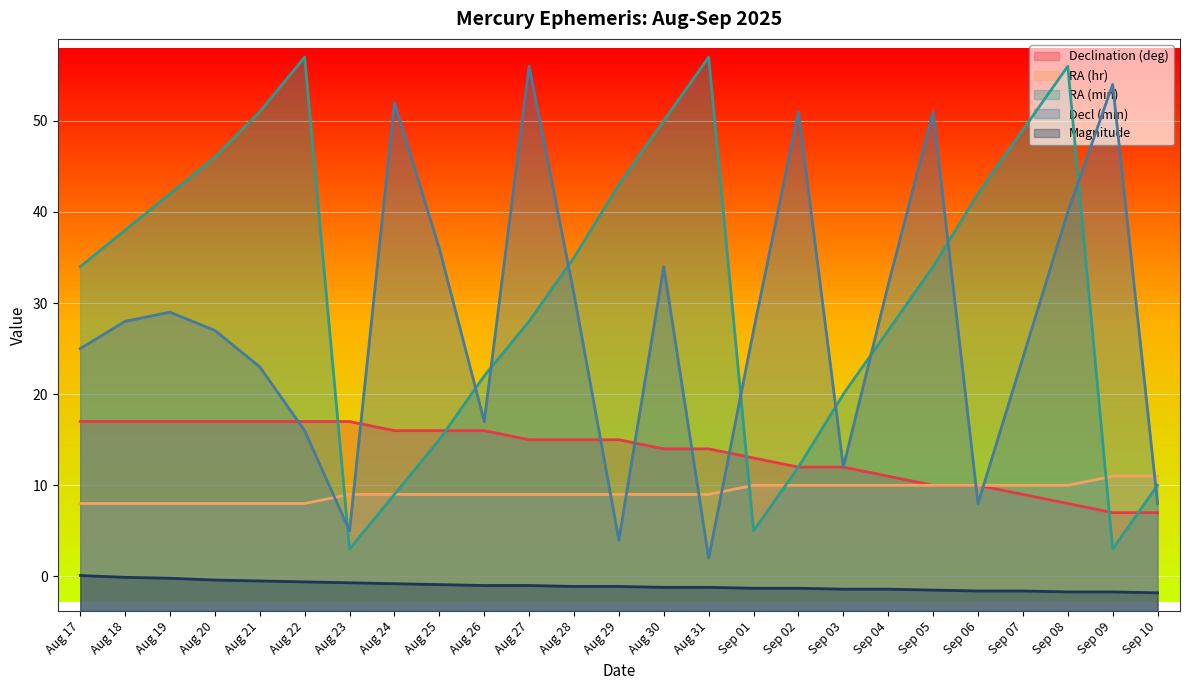

At how many categories does at least one series exceed 52?

5